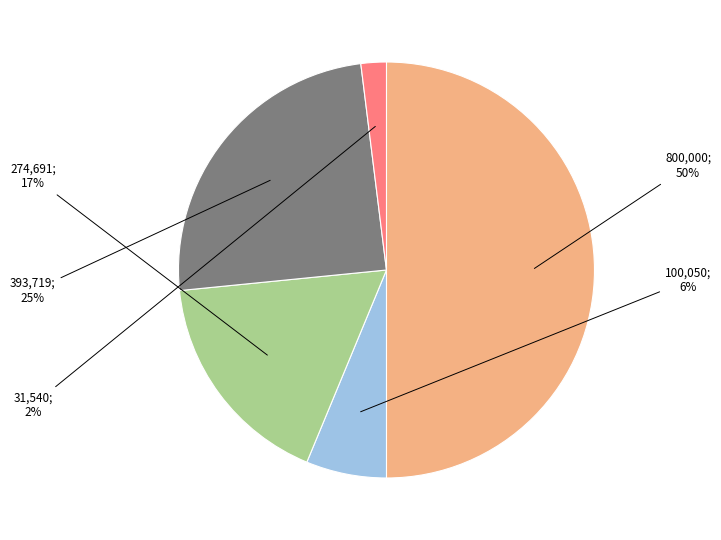

Count the number of slices in the pie.

5